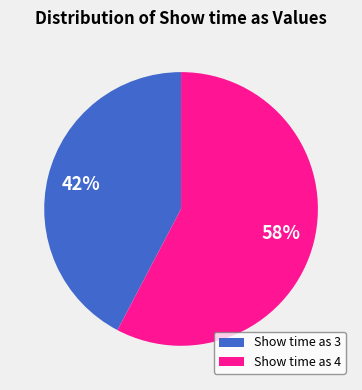

To the nearest percent, what is the average slice percentage?

50%